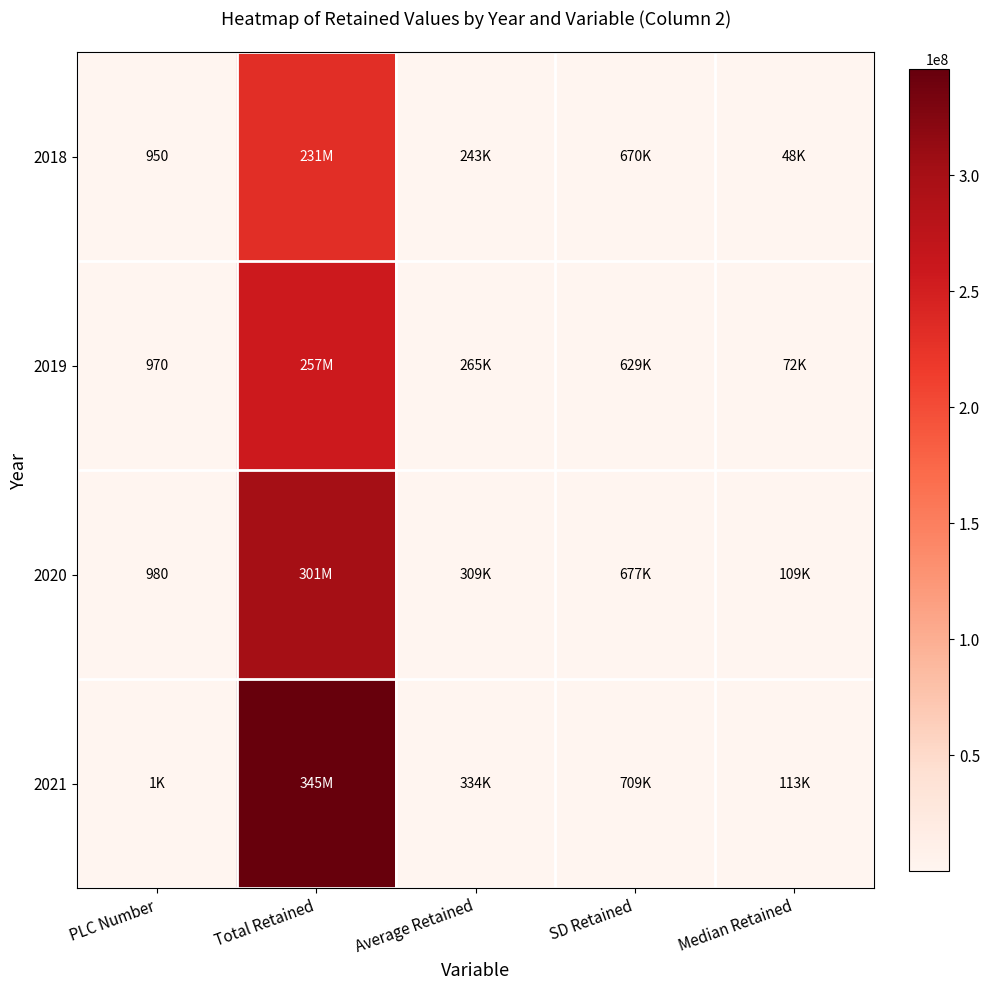

Is it true that 2019 equals 402 at PLC Number?

False